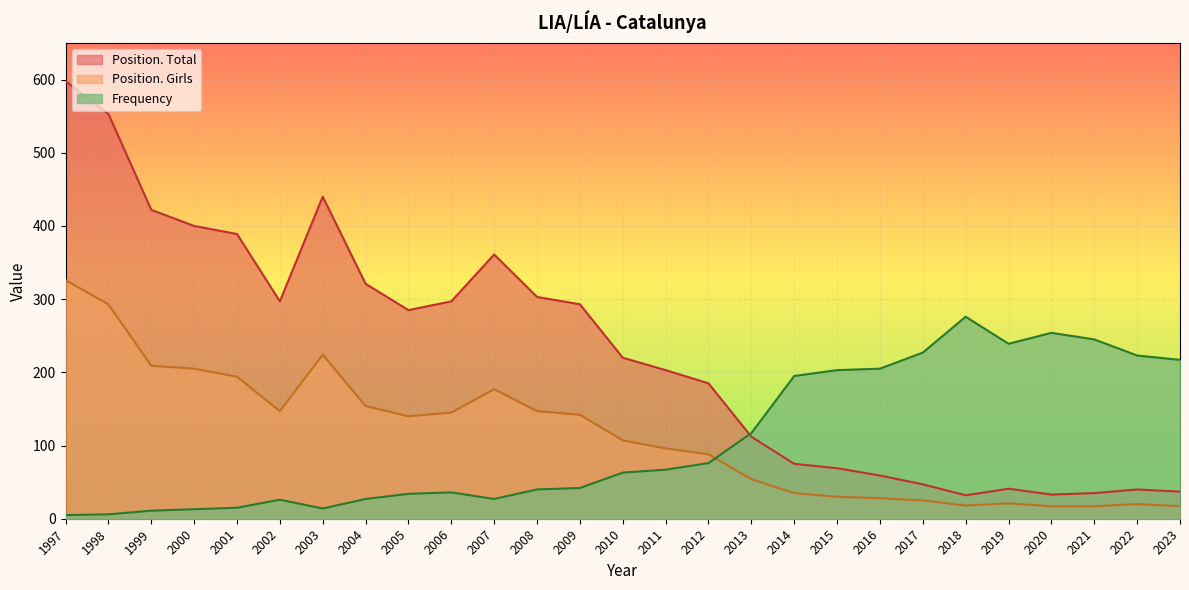

How many lines are shown in the chart?

3